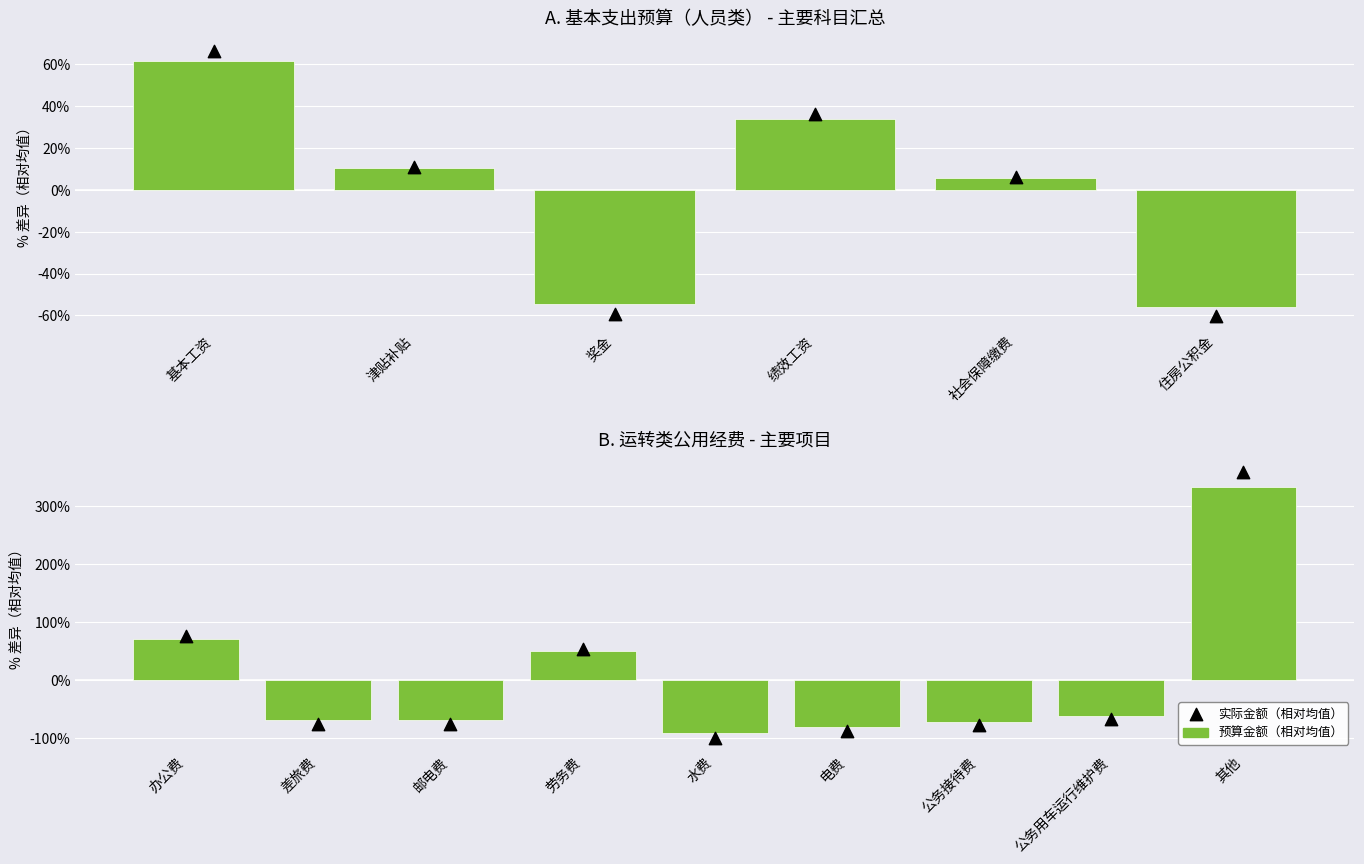

At how many categories does at least one series exceed 197?

1